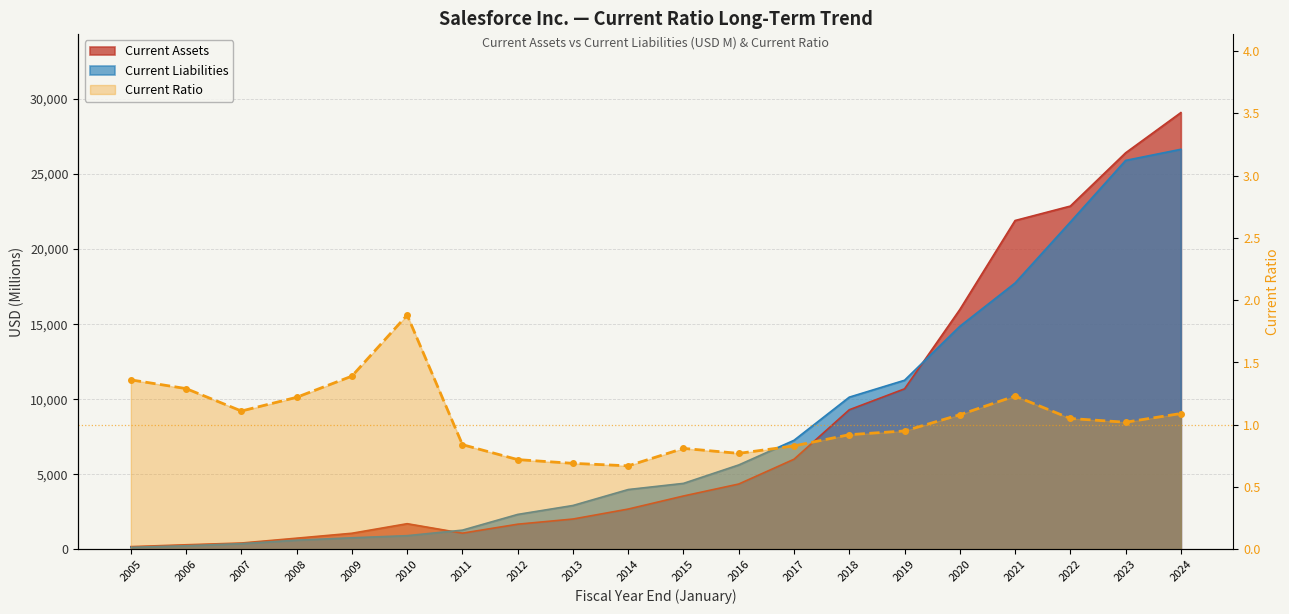

What is the sum of the values at 2005 and 2021?

2.6